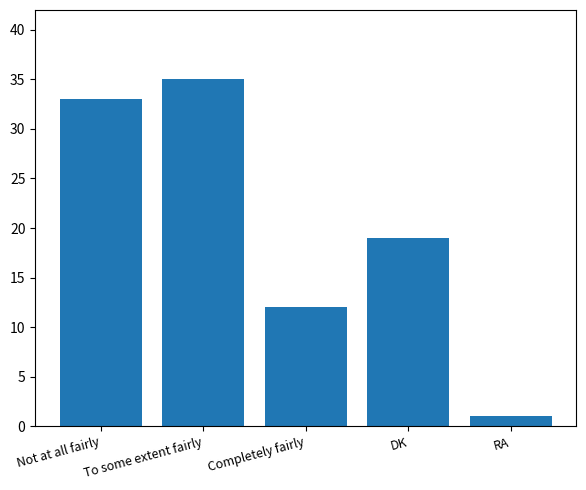

How many data points are less than 19?

2